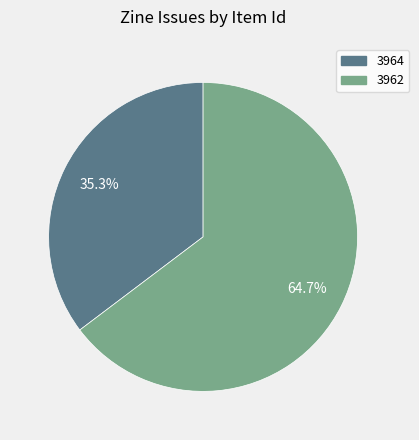

What percentage do 3962 and 3964 together represent?

100.0%